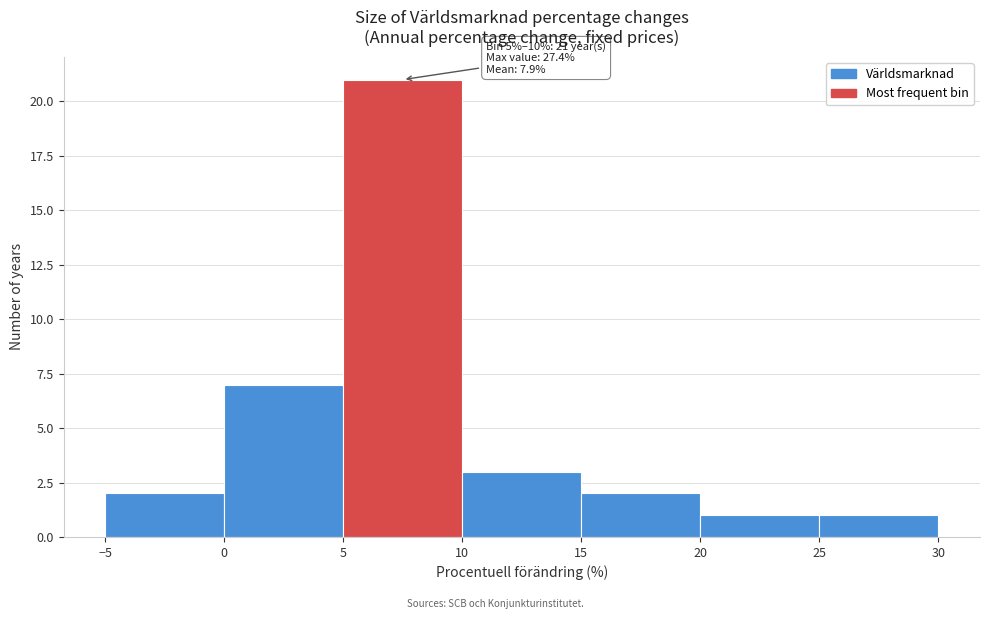

Over which range of the x-axis is the bar tallest?

5 to 10